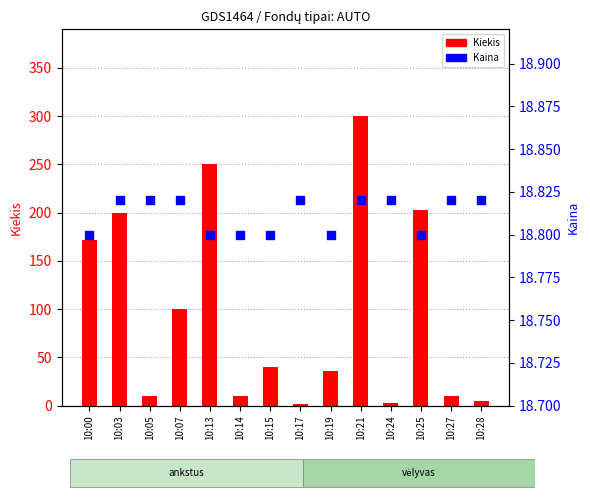

What is the total value across all series at 10:05?

28.8